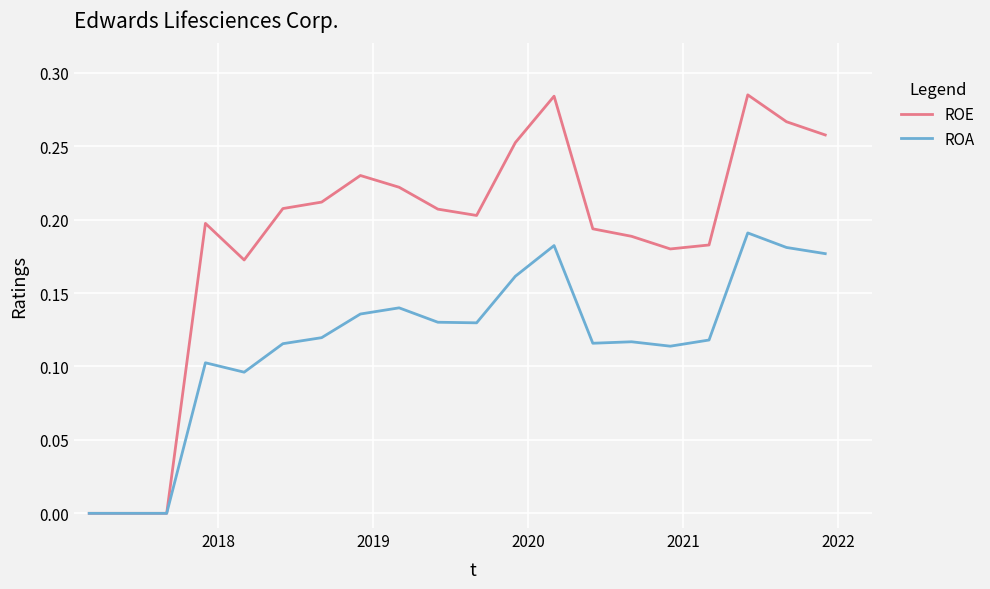

Which series has the largest total across all categories?

ROE